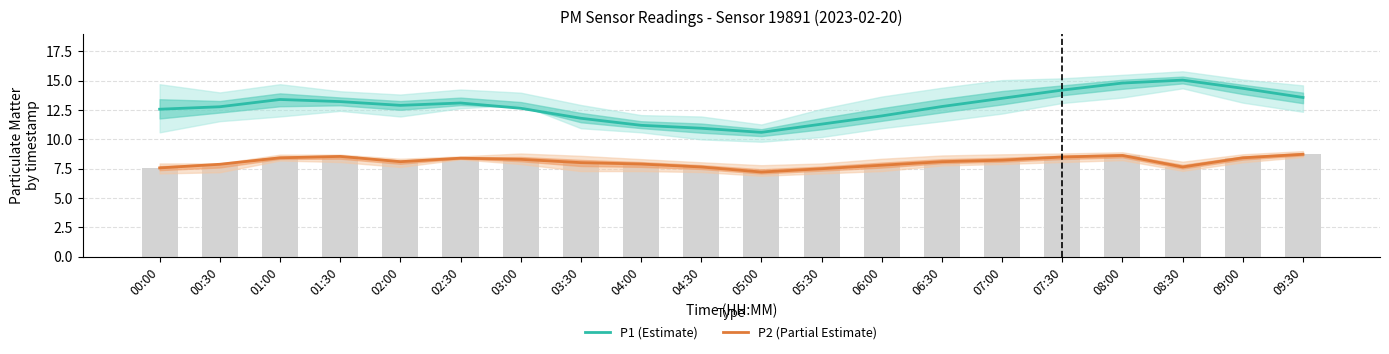

List the series in order of their peak value, lowest first.

P2 (Partial Estimate), P1 (Estimate)